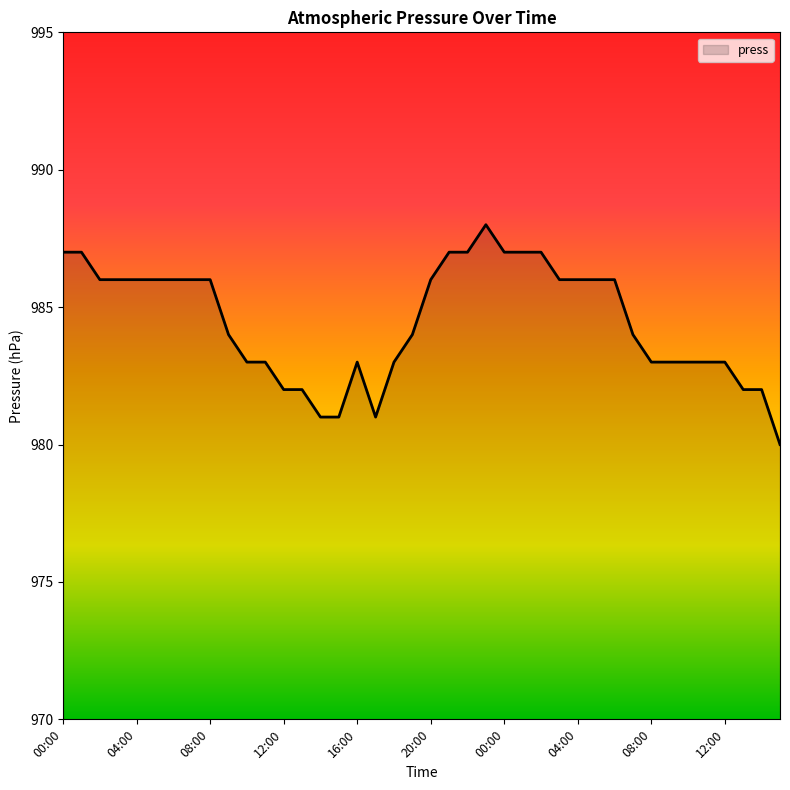

What is the sum of all values?

39379